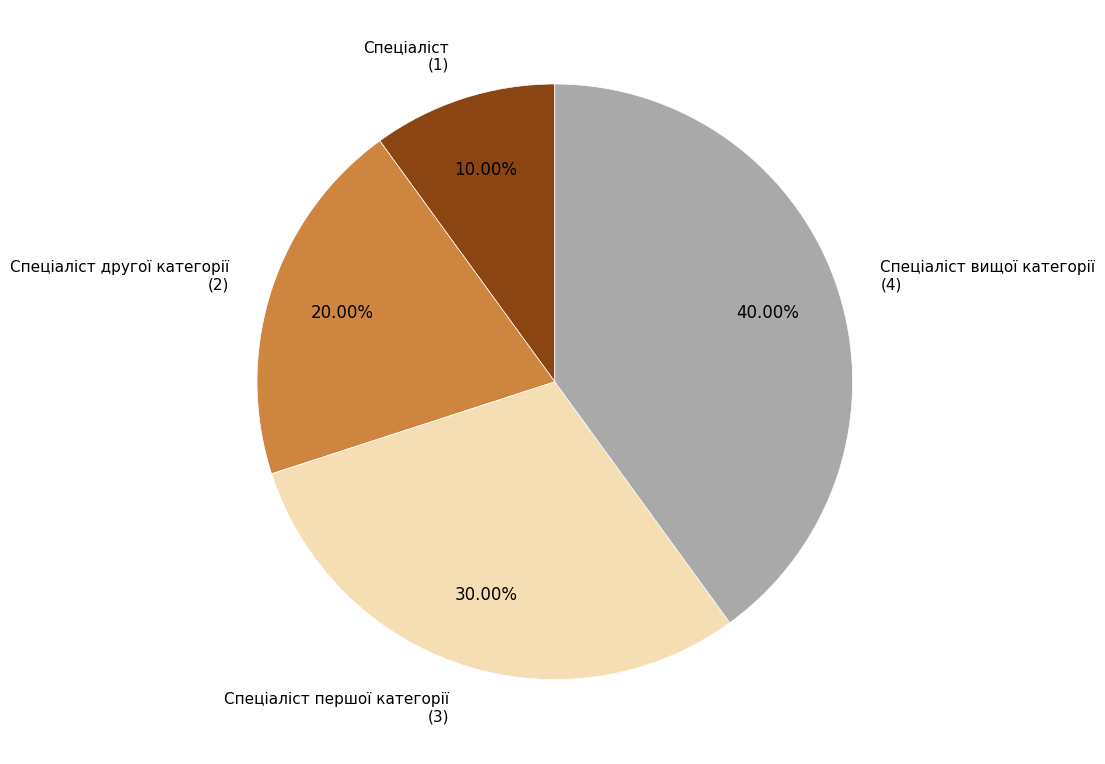

Approximately how many times larger is the value at Спеціаліст вищої категорії compared to Спеціаліст?

4.0